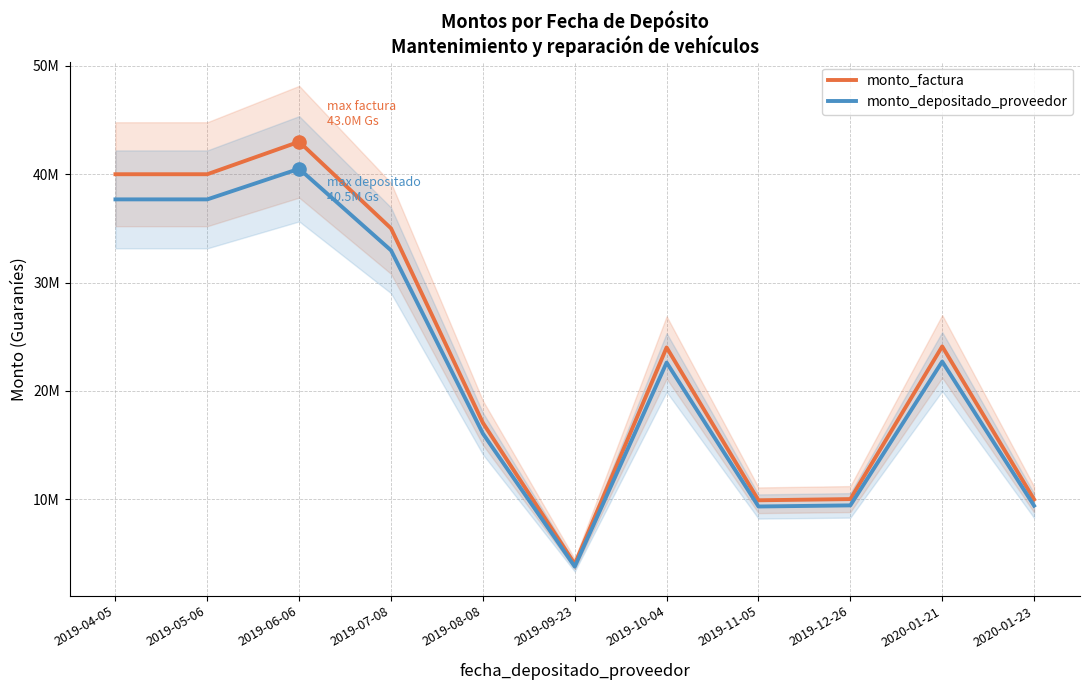

Which series contains the highest Y value?

monto_factura